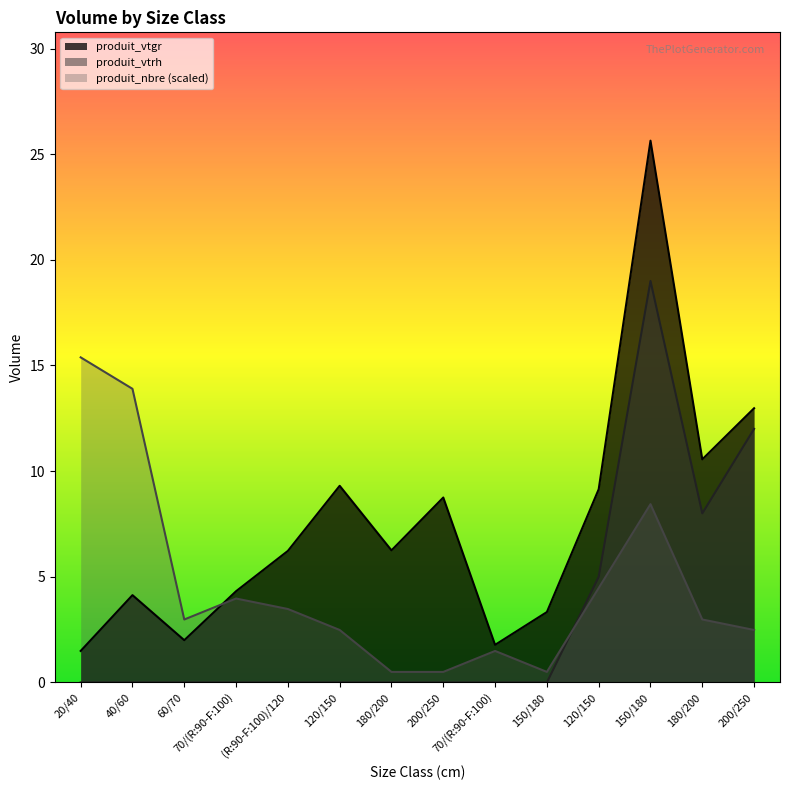

What is the average value of the produit_vtrh series?

3.1